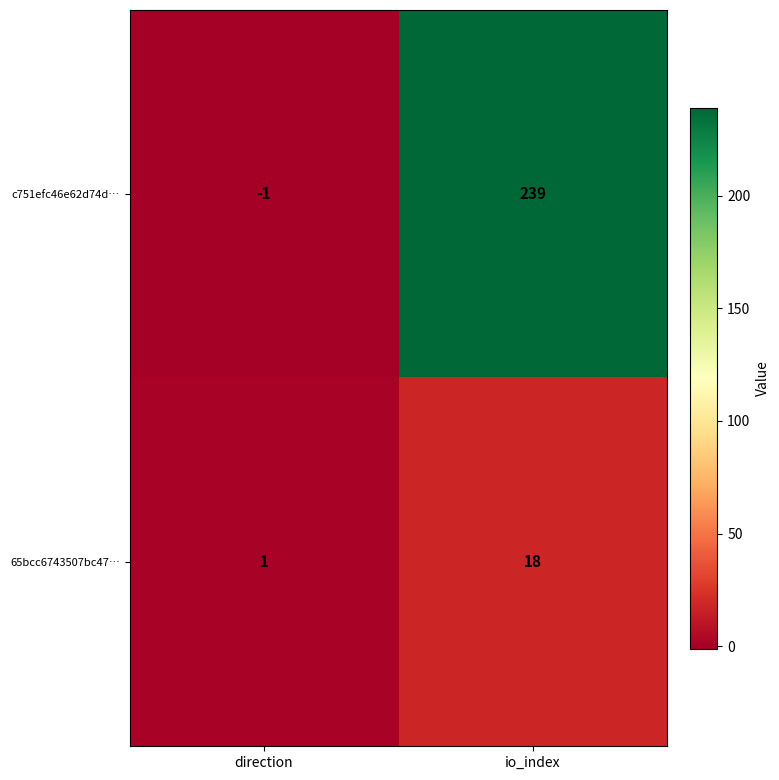

What is the maximum value shown in the chart?

239